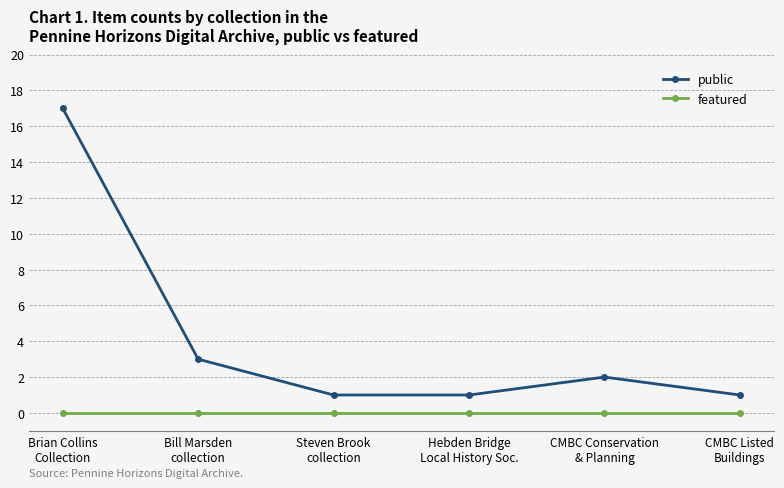

True or false: public and featured intersect in this chart.

False